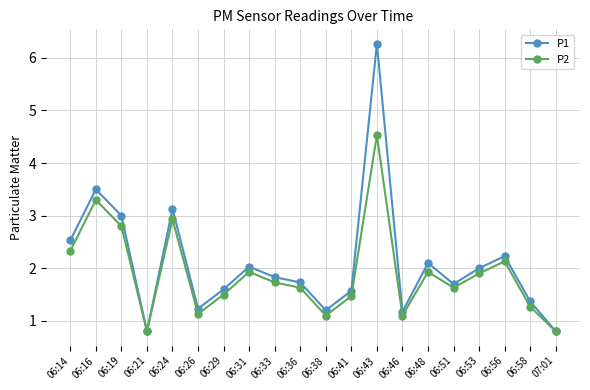

True or false: P1 has a value of 0.4 at 06:38.

False